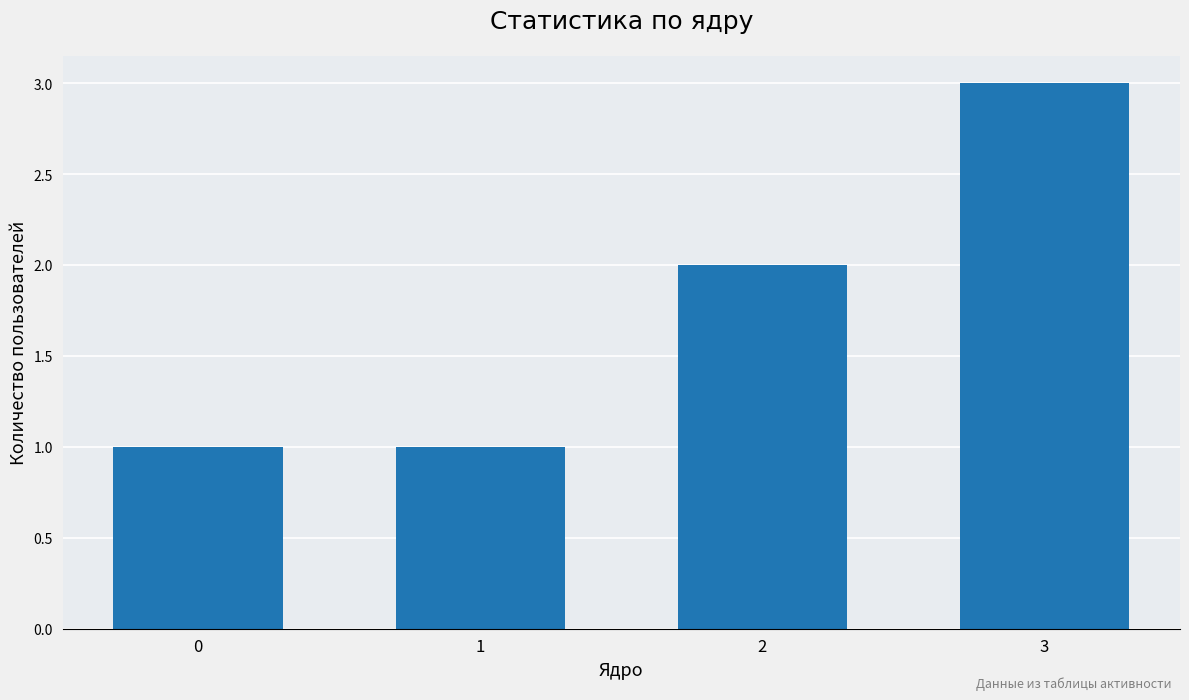

Are the bars grouped side by side (vs. stacked)?

No